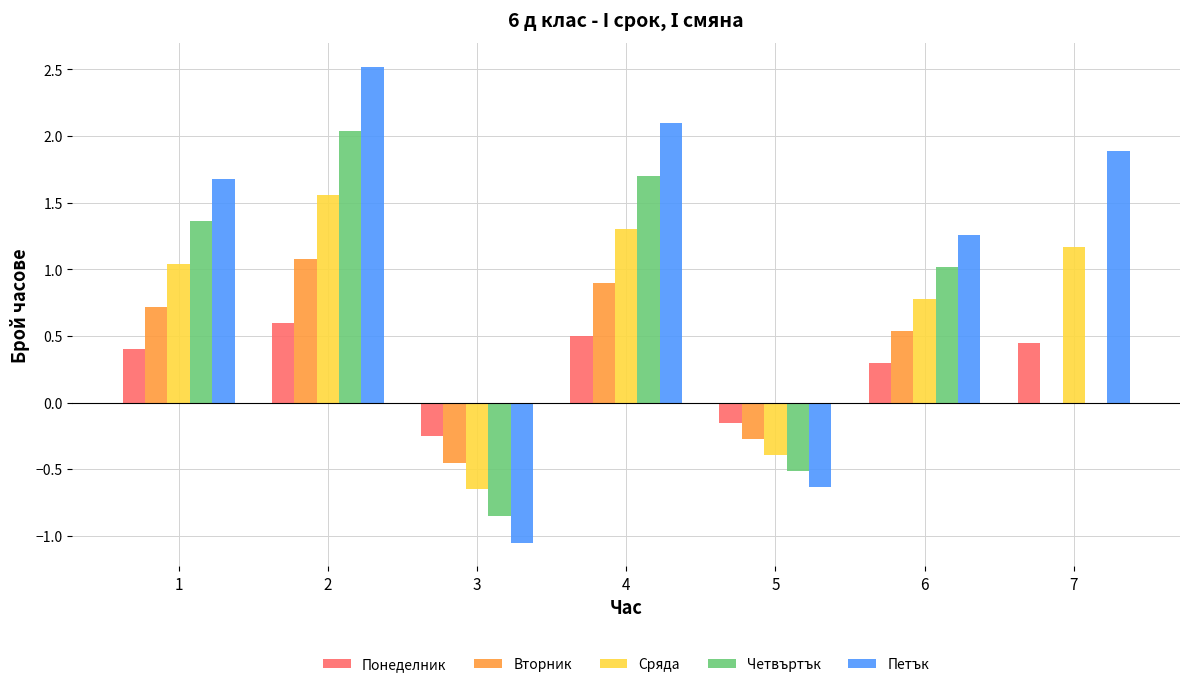

Read the Петък value at 7.

1.9